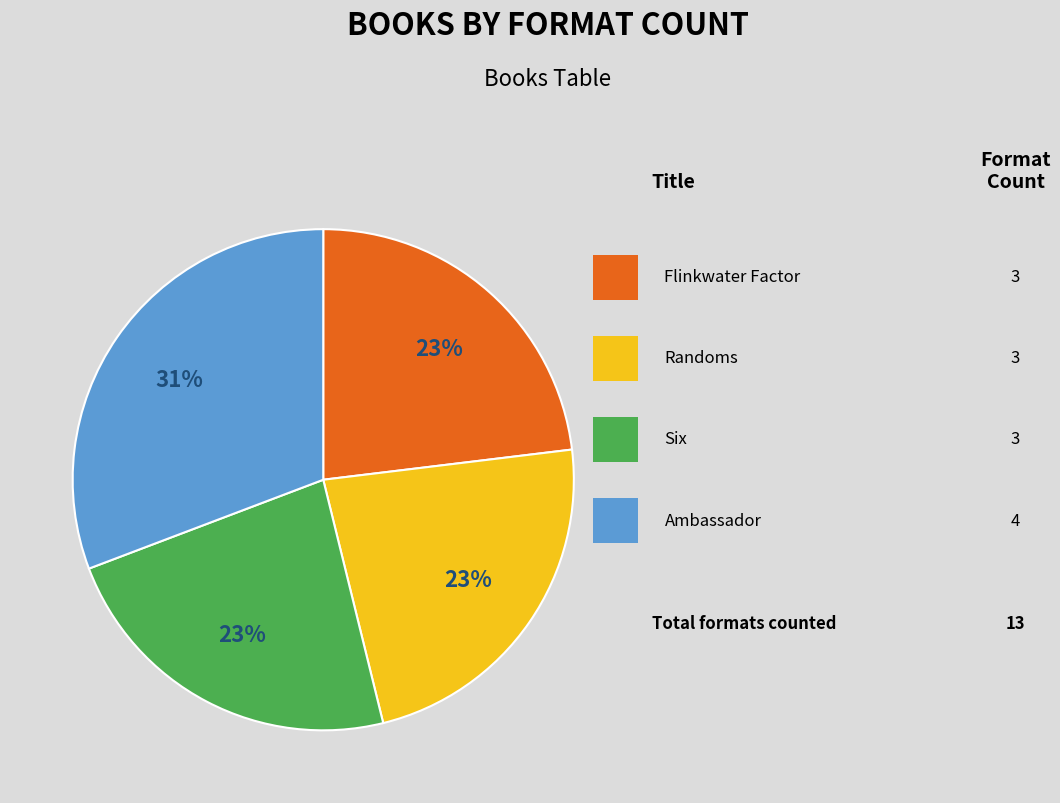

Does any single category account for the majority?

No